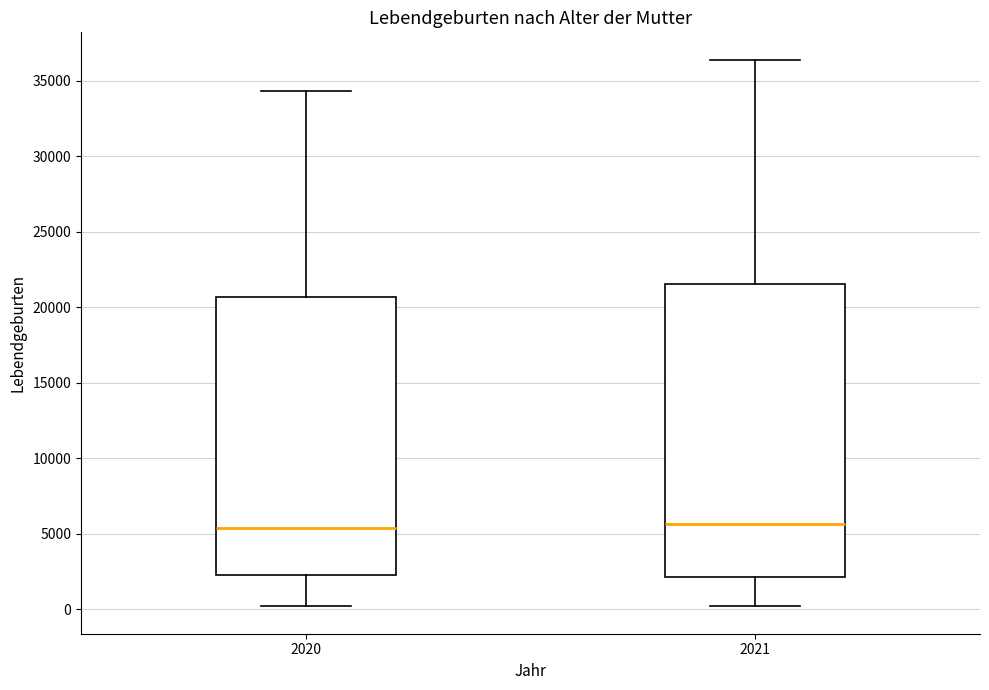

Reading left to right, transcribe this box plot: for each box, give where its median line is, the range the box spans, and where its two whiskers end, as read against the y-axis. The values are not printed on the chart, so give them approximately, as read against the axis.

2020: median 5500, box 2500 to 20500, whiskers 0 to 34500
2021: median 5500, box 2000 to 21500, whiskers 0 to 36500